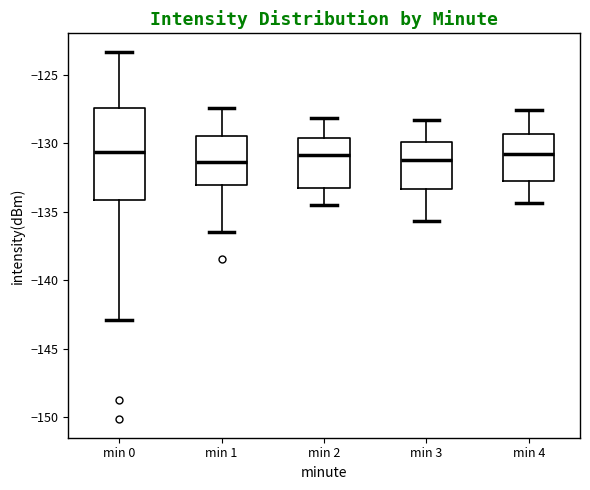

Reading left to right, transcribe this box plot: for each box, give where its median line is, the range the box spans, and where its two whiskers end, as read against the y-axis. The values are not printed on the chart, so give them approximately, as read against the axis.

min 0: median -130.5, box -134.0 to -127.5, whiskers -143.0 to -123.5
min 1: median -131.5, box -133.0 to -129.5, whiskers -136.5 to -127.5
min 2: median -131.0, box -133.0 to -129.5, whiskers -134.5 to -128.0
min 3: median -131.0, box -133.5 to -130.0, whiskers -135.5 to -128.5
min 4: median -131.0, box -132.5 to -129.5, whiskers -134.5 to -127.5